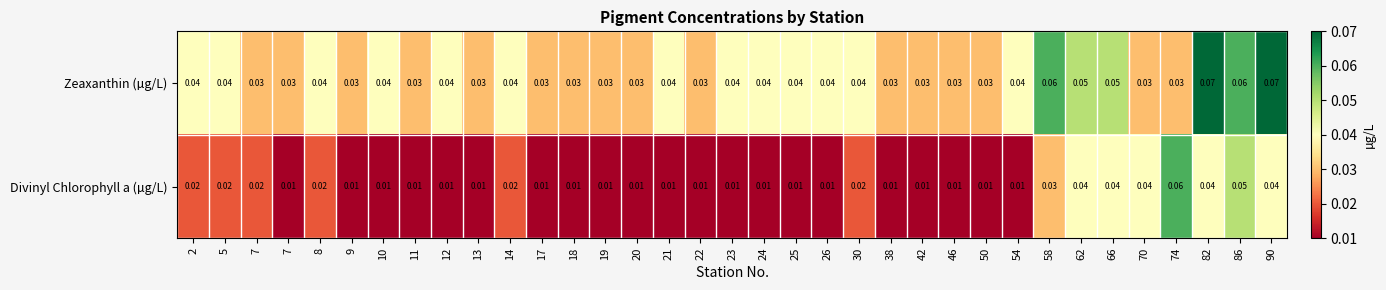

Which series has the largest total across all categories?

Zeaxanthin (µg/L)